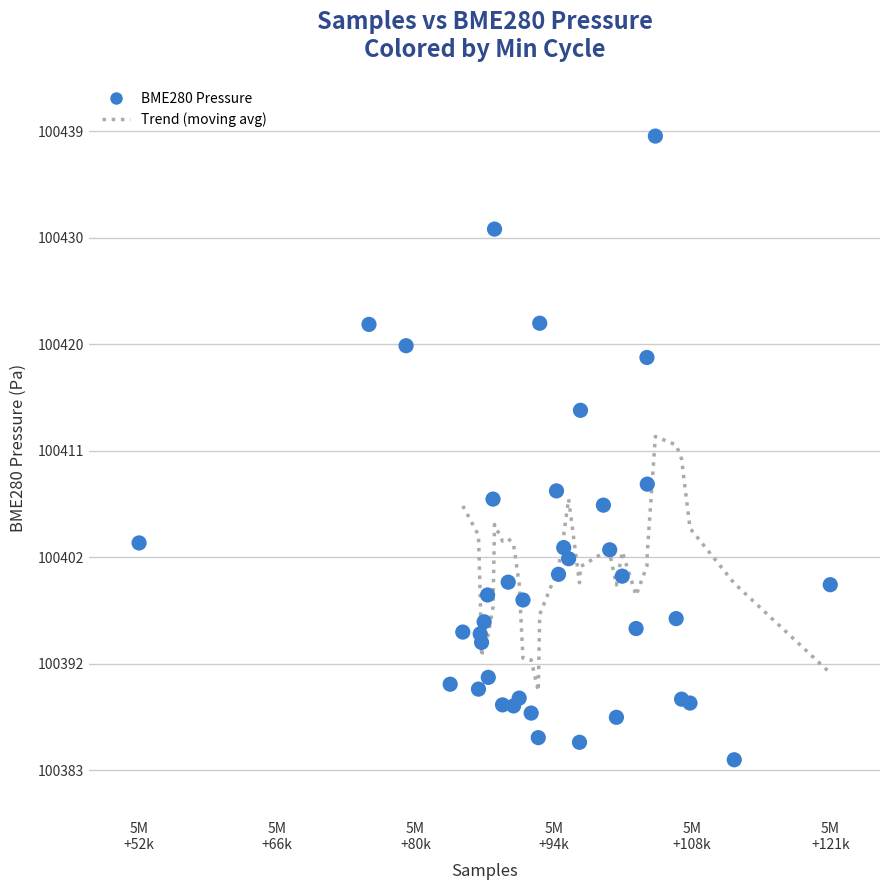

What is the range of X values (max minus min)?

69468.0